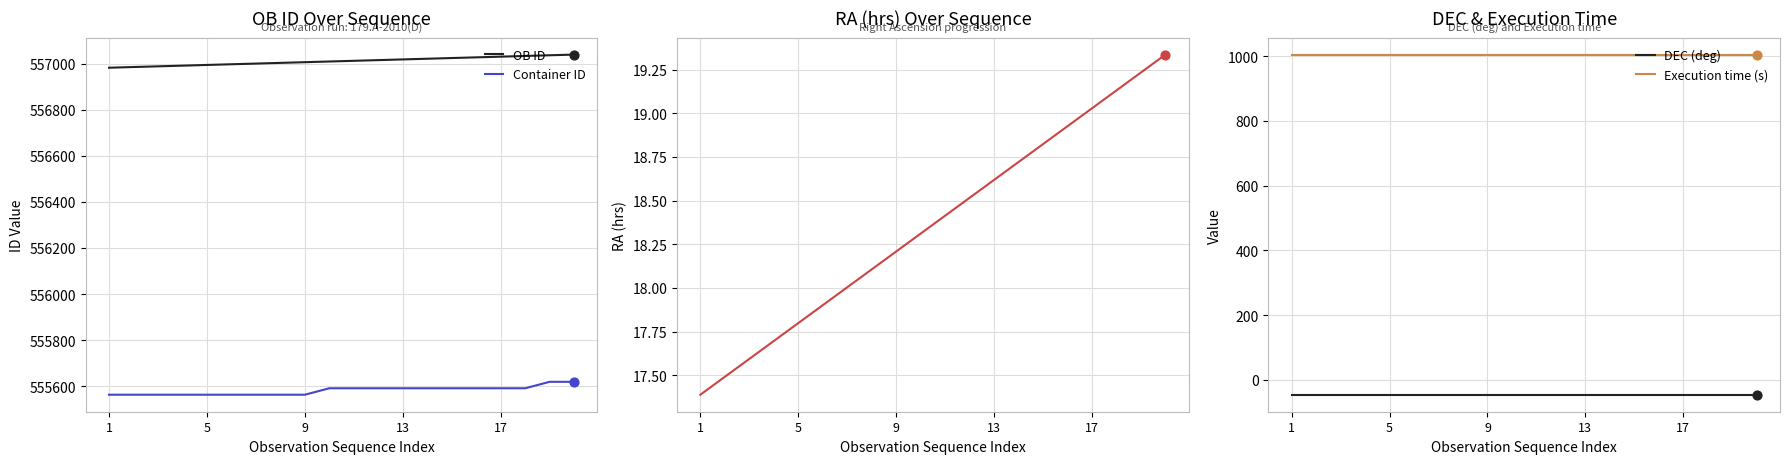

Which series contains the lowest Y value?

DEC (deg)